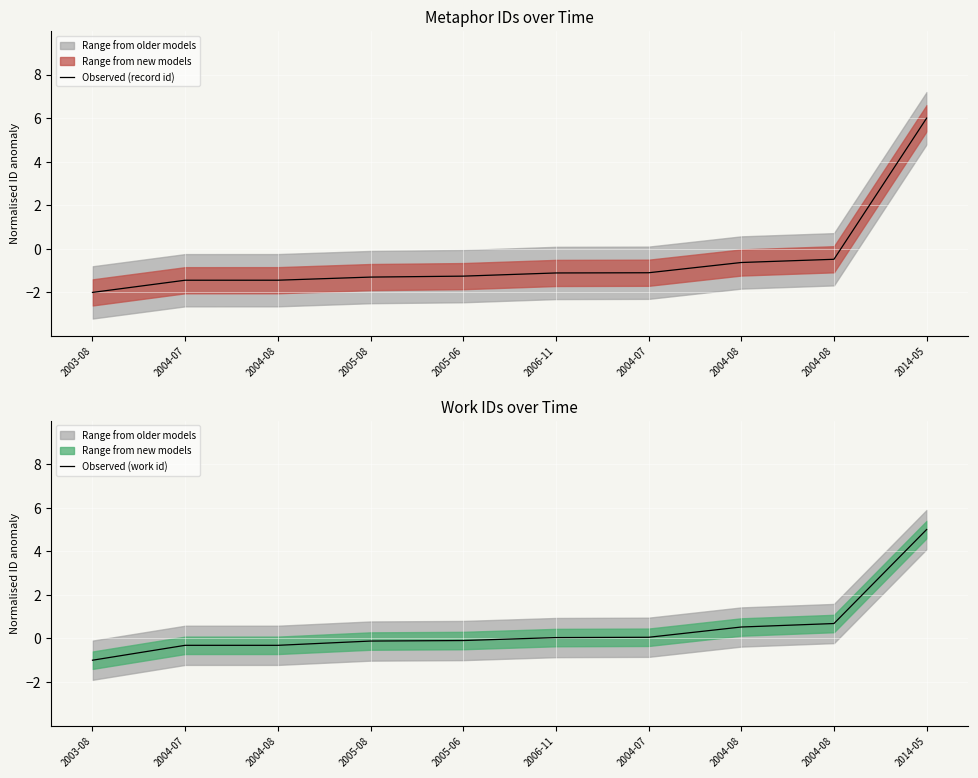

Which label corresponds to the largest value in the chart?

2014-05